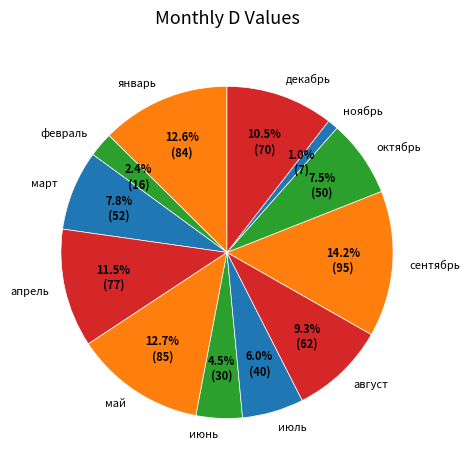

What is the largest slice in the pie chart?

сентябрь